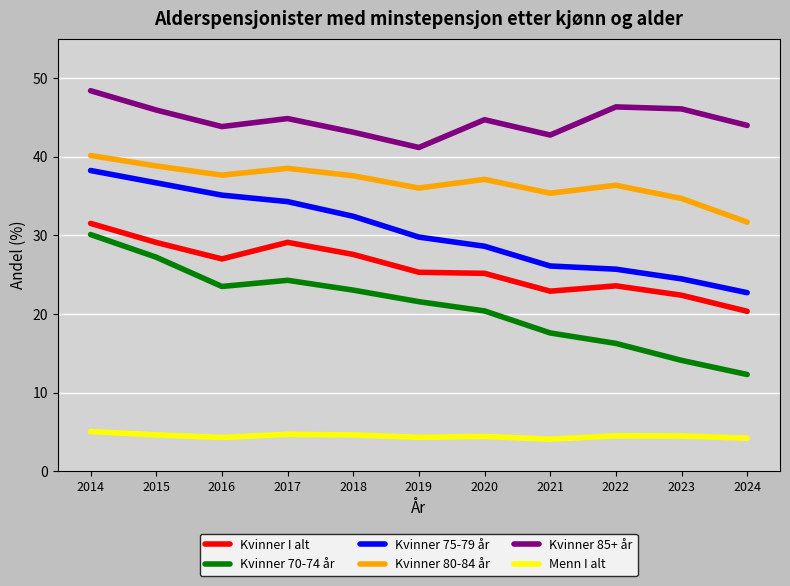

Where is the first local maximum for Kvinner I alt?

2017